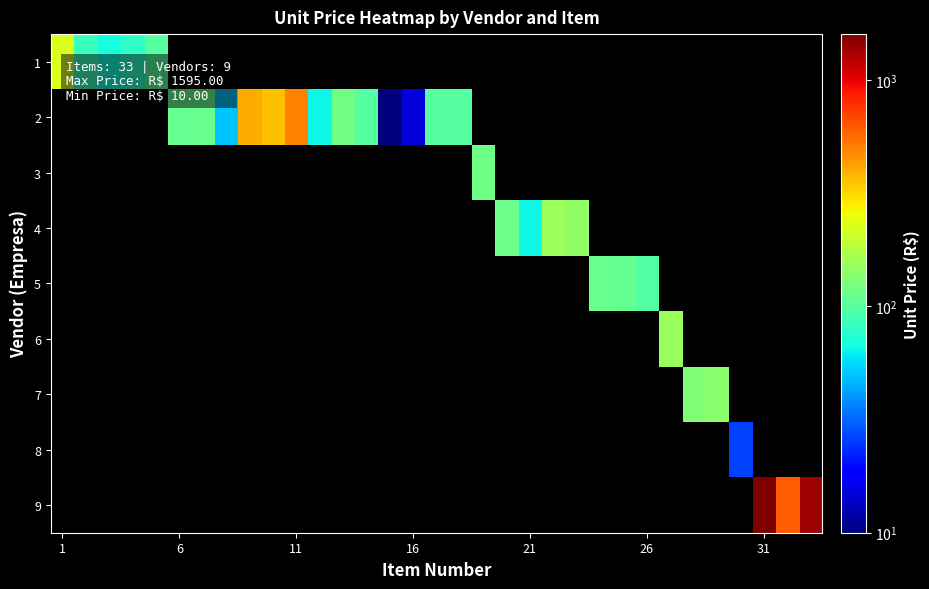

What is the difference between the maximum and minimum values in the 1 series?

156.5